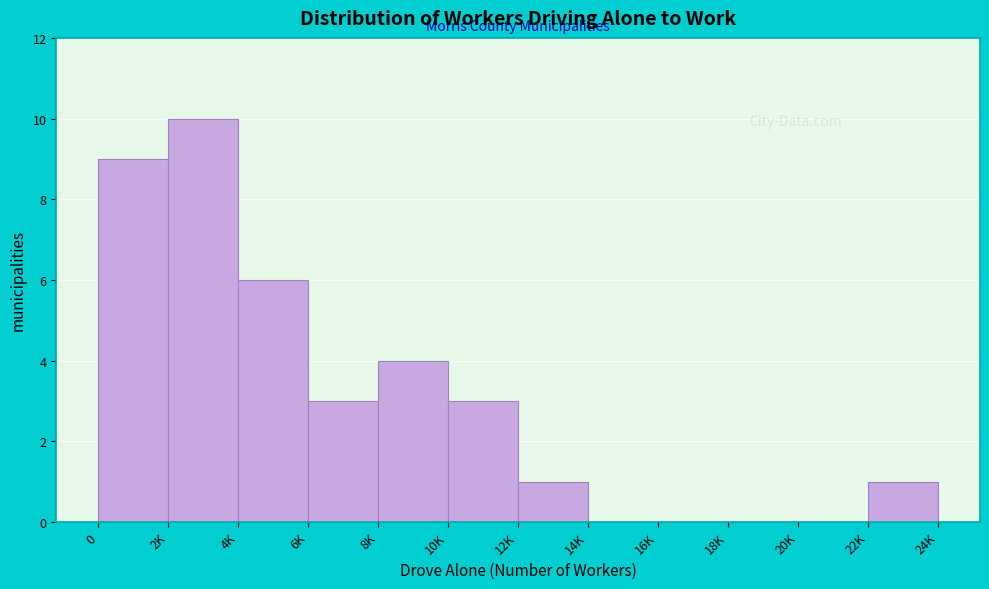

Reading left to right, what are all the values shown in this chart?

0=9	2K=10	4K=6	6K=3	8K=4	10K=3	12K=1	14K=0	16K=0	18K=0	20K=0	22K=1